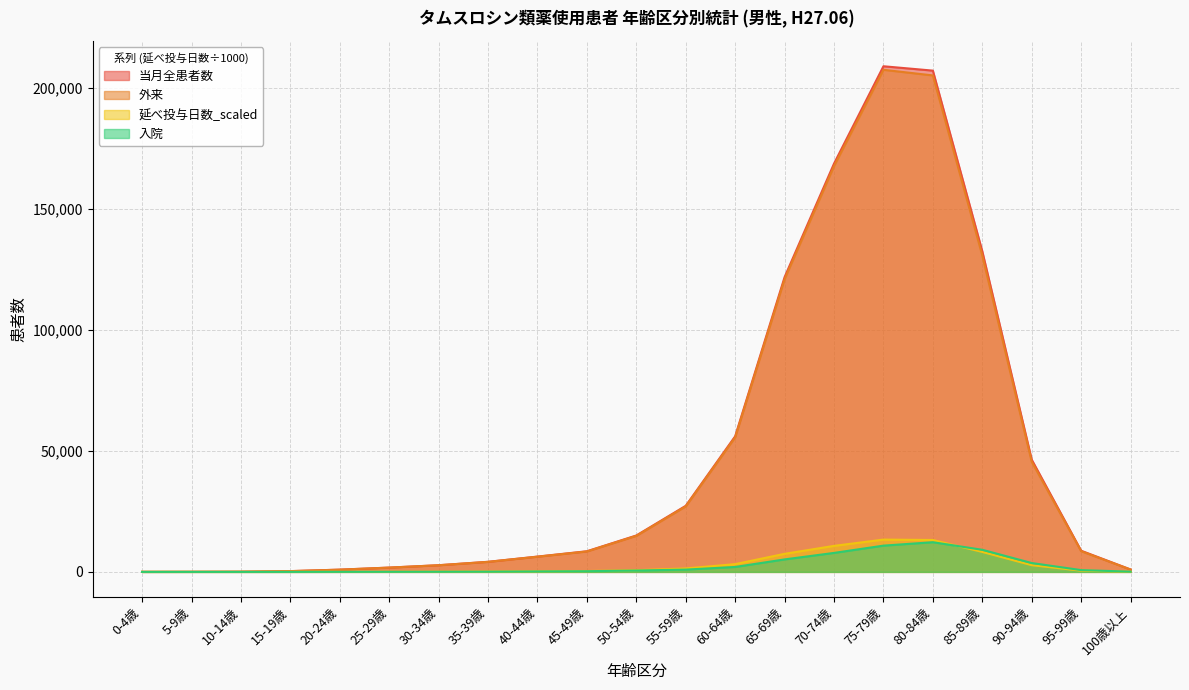

What value does the 入院 series have at 90-94歳?

3660.0